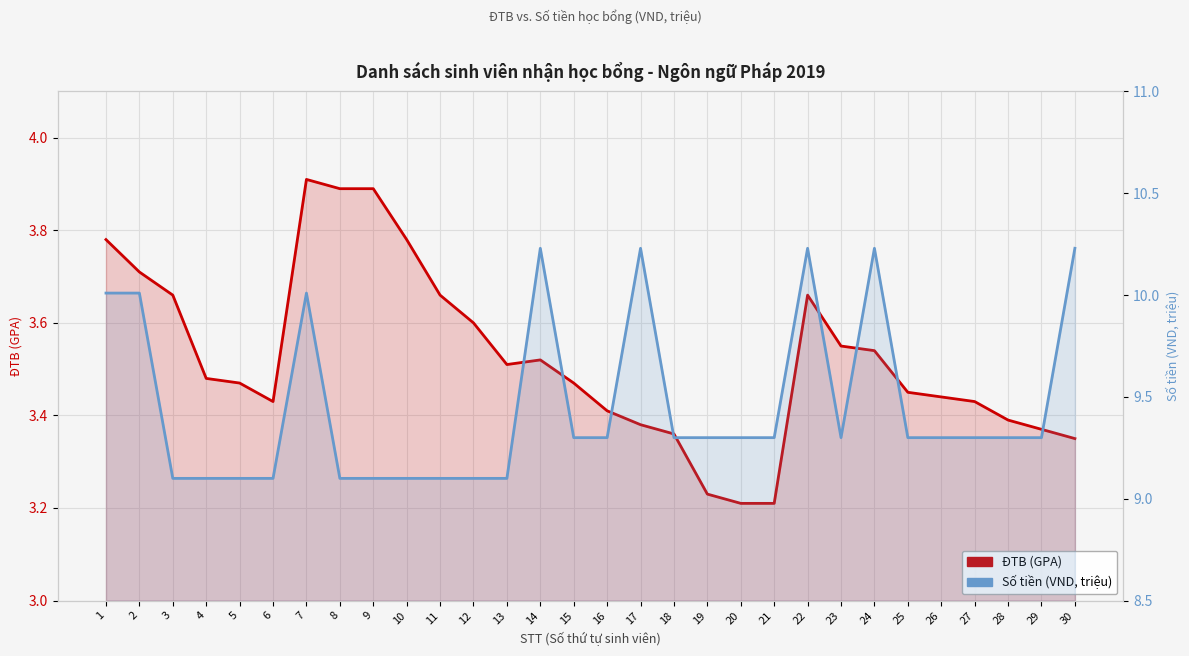

At which category is the sum across all series the highest?

7